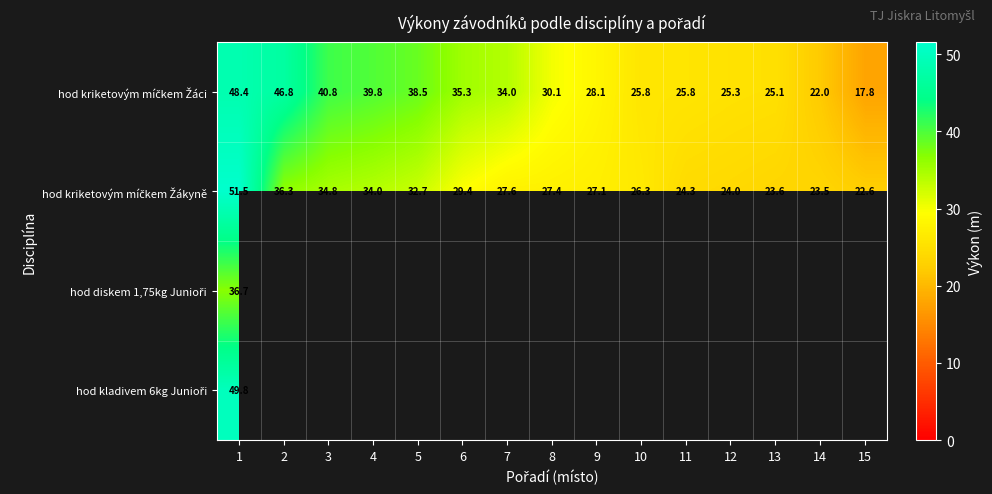

What is the greatest value displayed?

51.5